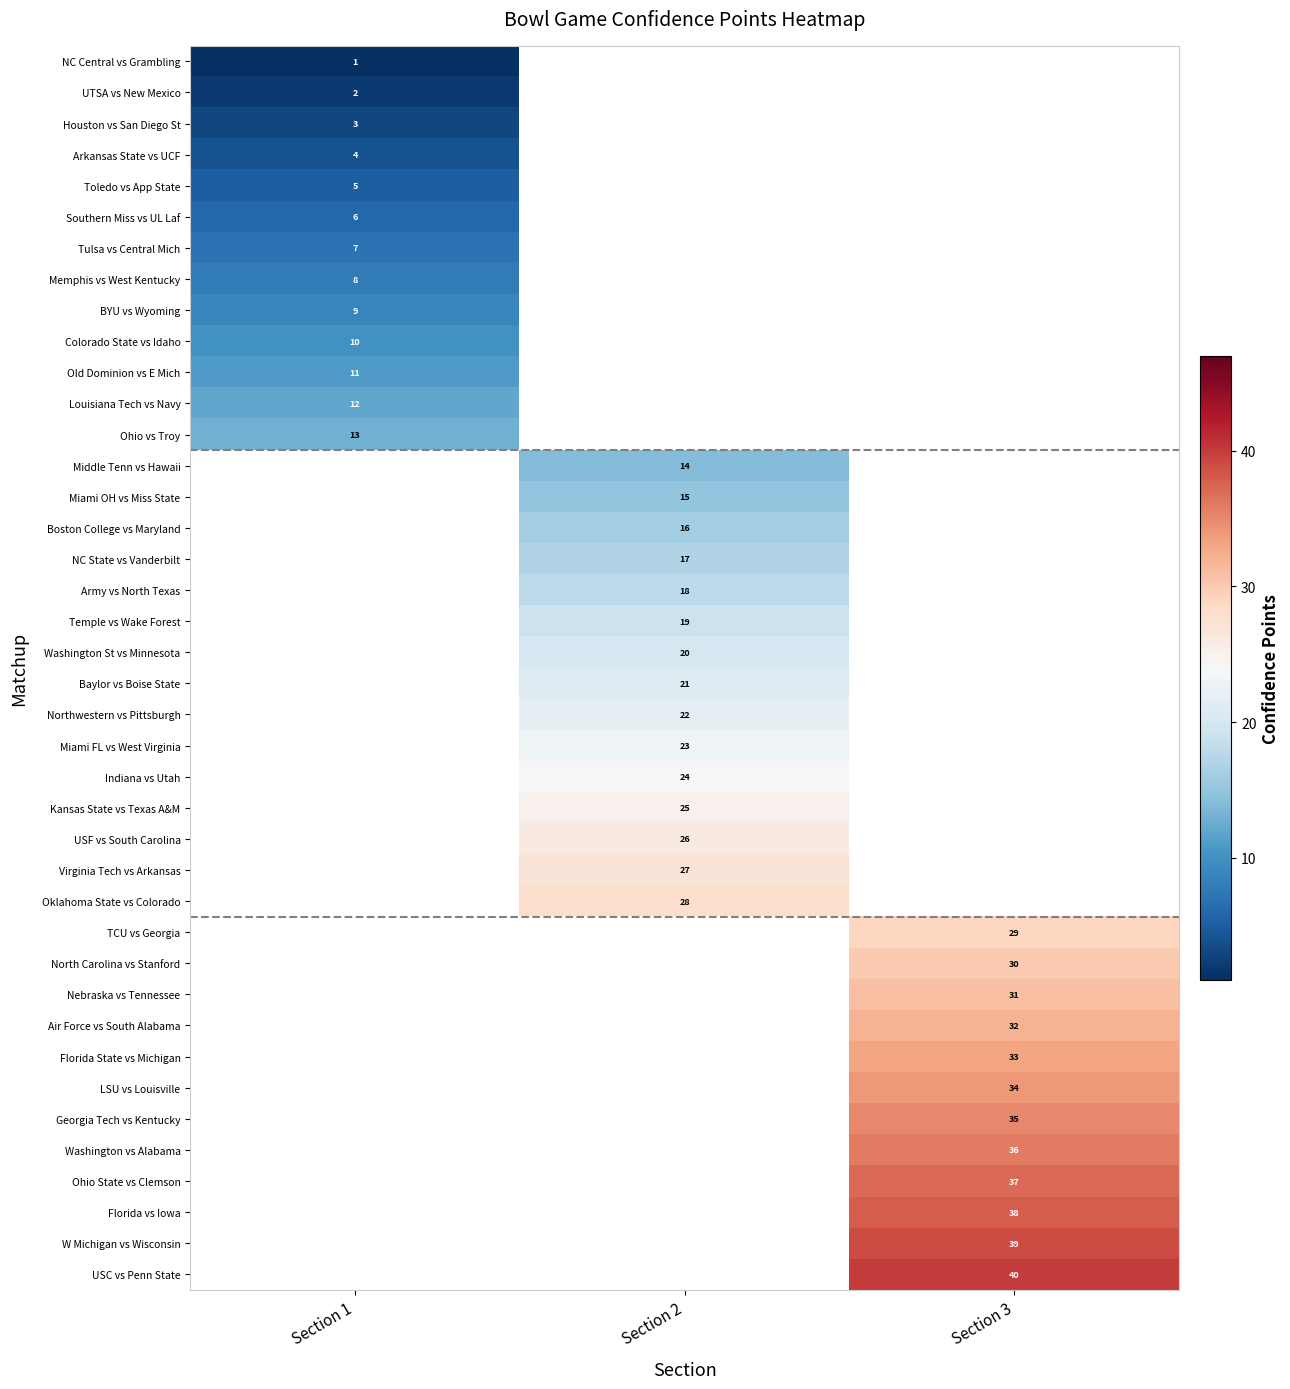

Is it true that TCU vs Georgia equals 29 at Section 3?

True